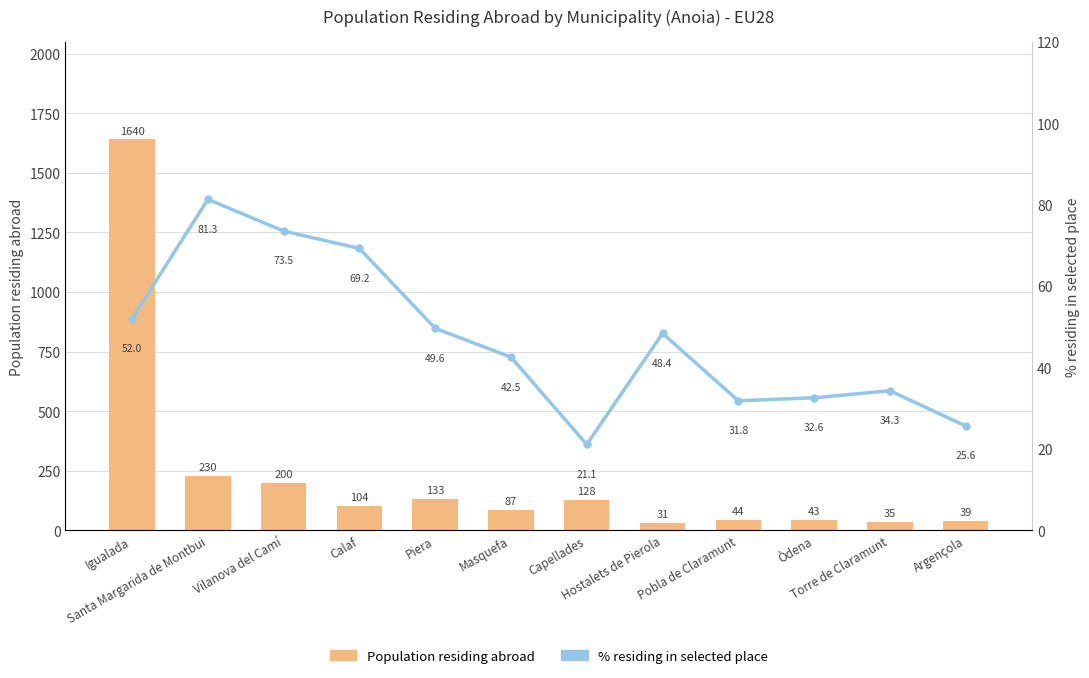

What are all the series names shown in the legend?

Population residing abroad, % residing in selected place